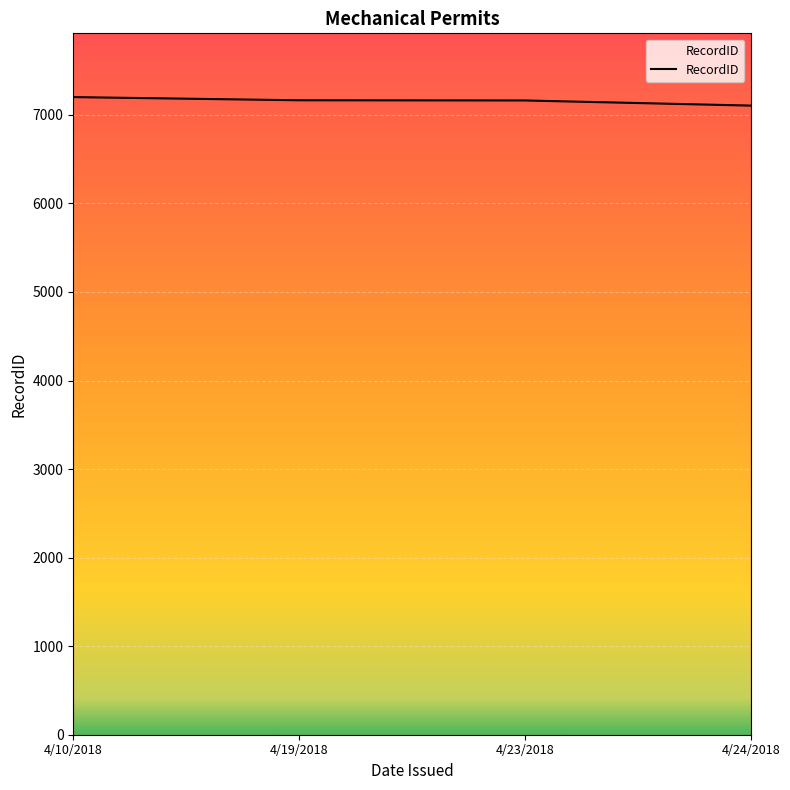

How many lines are shown in the chart?

1